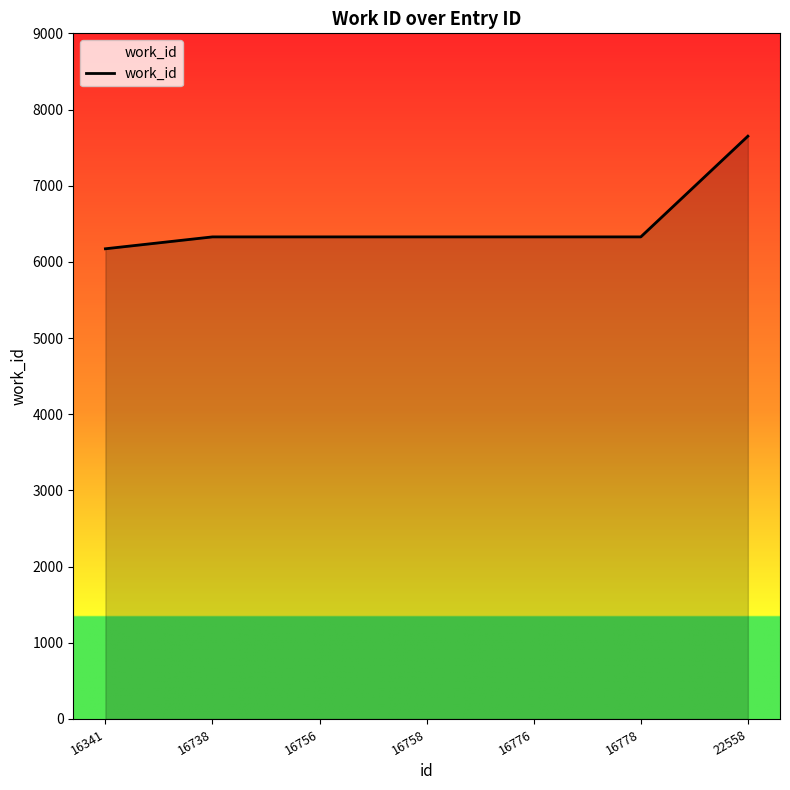

What is the sum of the values at 22558 and 16341?

13822